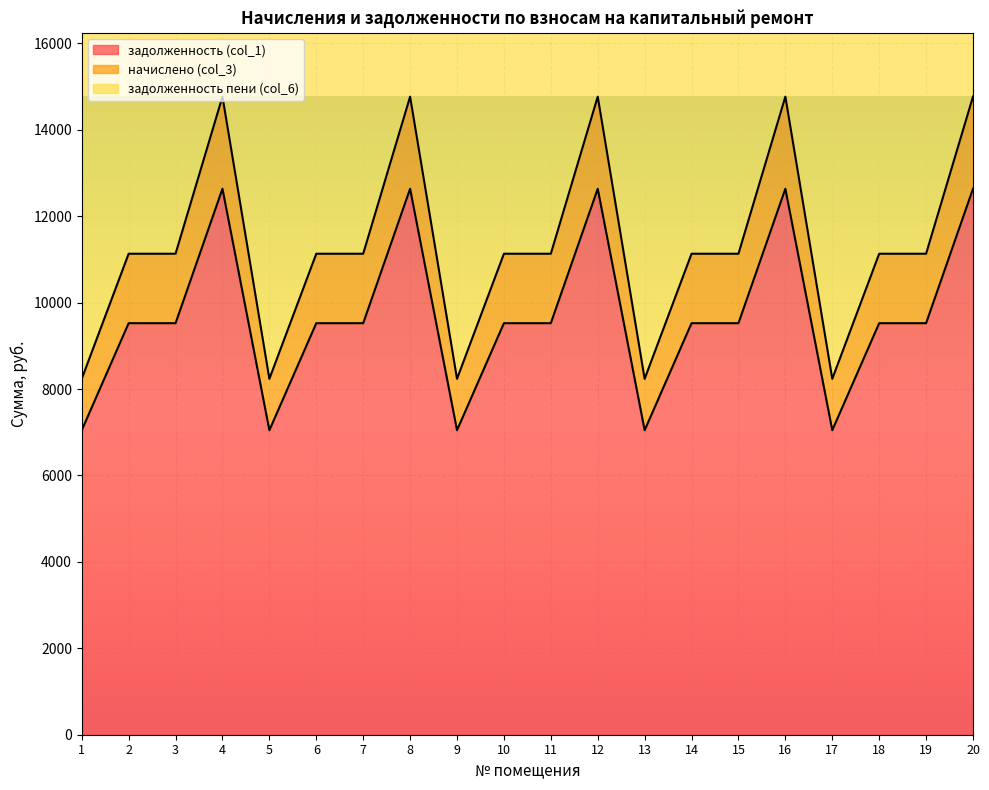

True or false: задолженность (col_1) and задолженность пени (col_6) intersect in this chart.

False